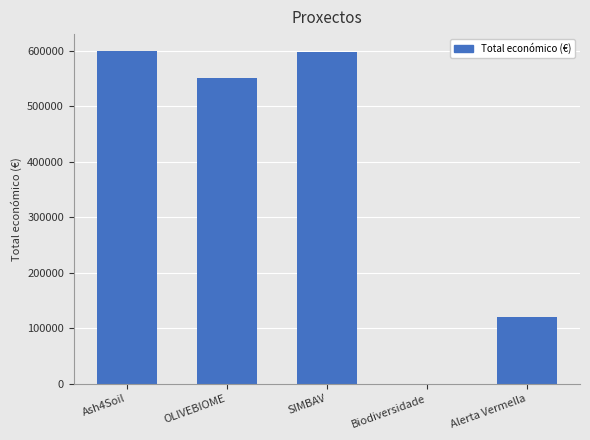

Is it true that the value at Ash4Soil is 600000?

True